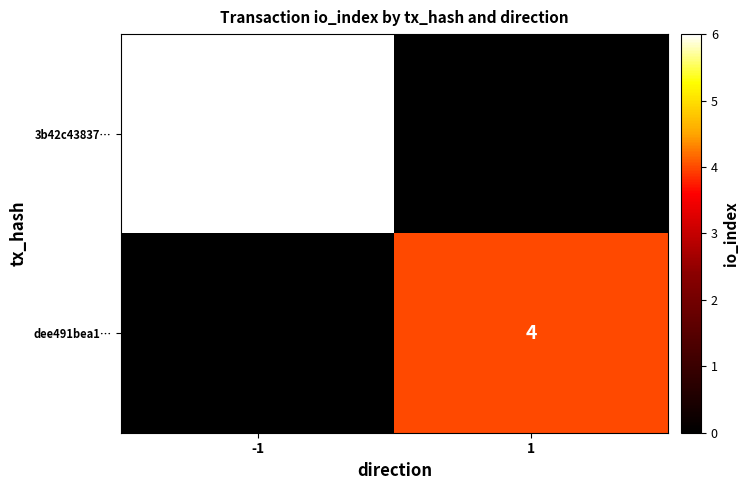

Between 1 and -1, which is larger?

-1